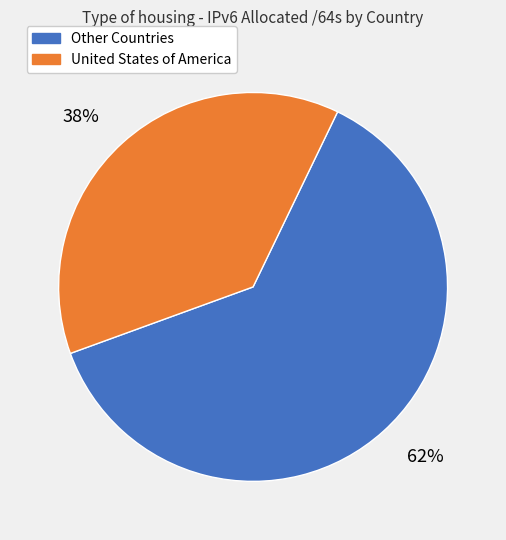

Is it true that 62% is 62% of the pie?

True